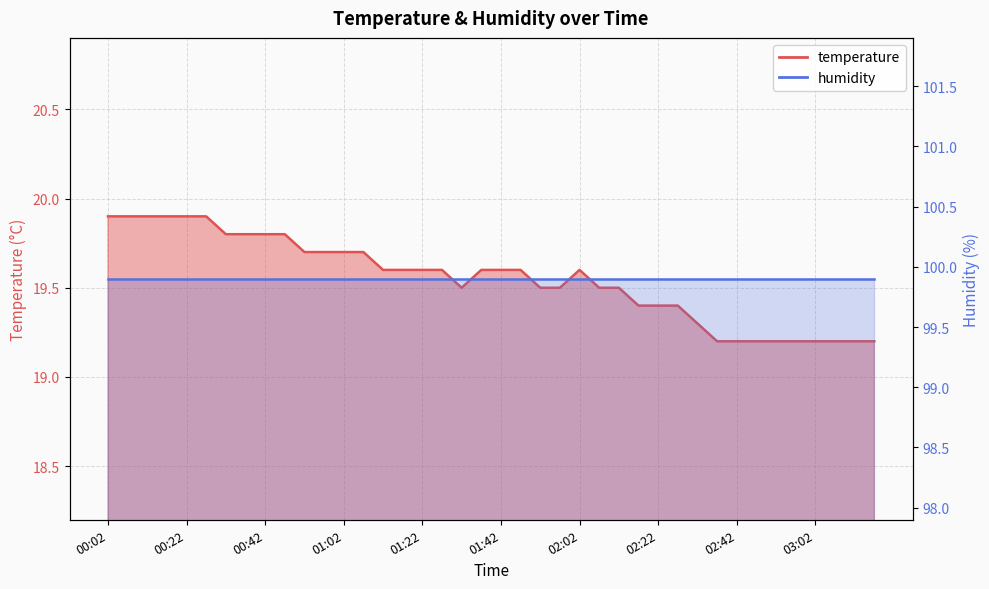

Is it true that the value at 00:42 is 13.6?

False